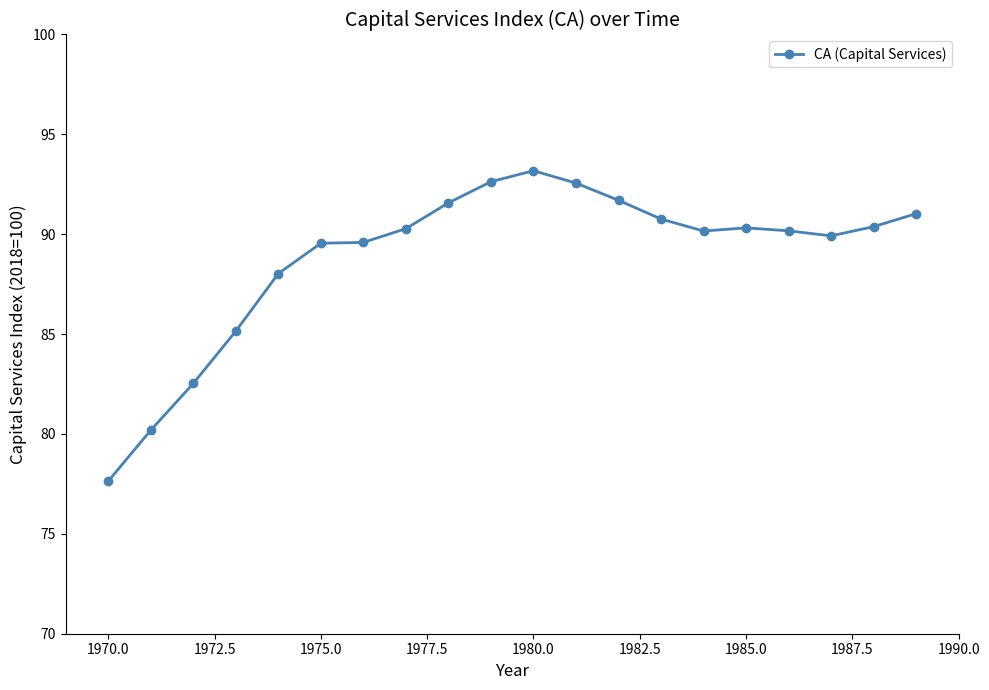

What is the value of the 14th point from the left?

90.8